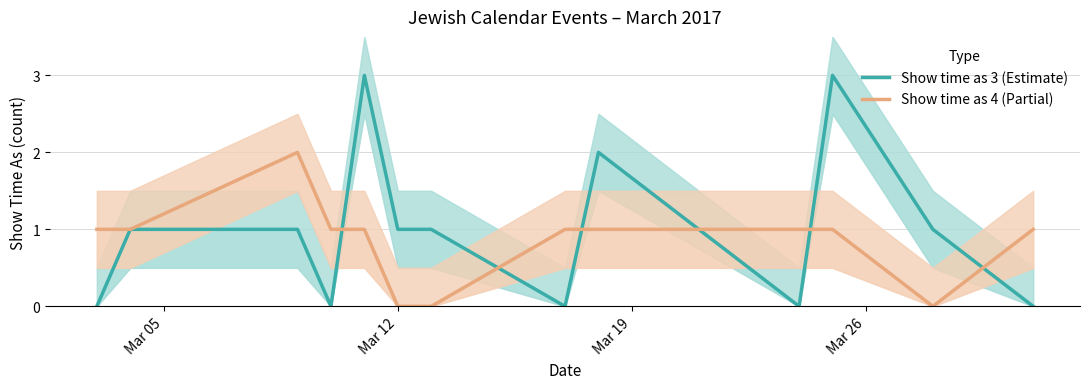

What is the approximate value of Show time as 4 (Partial) at Mar 05?

1